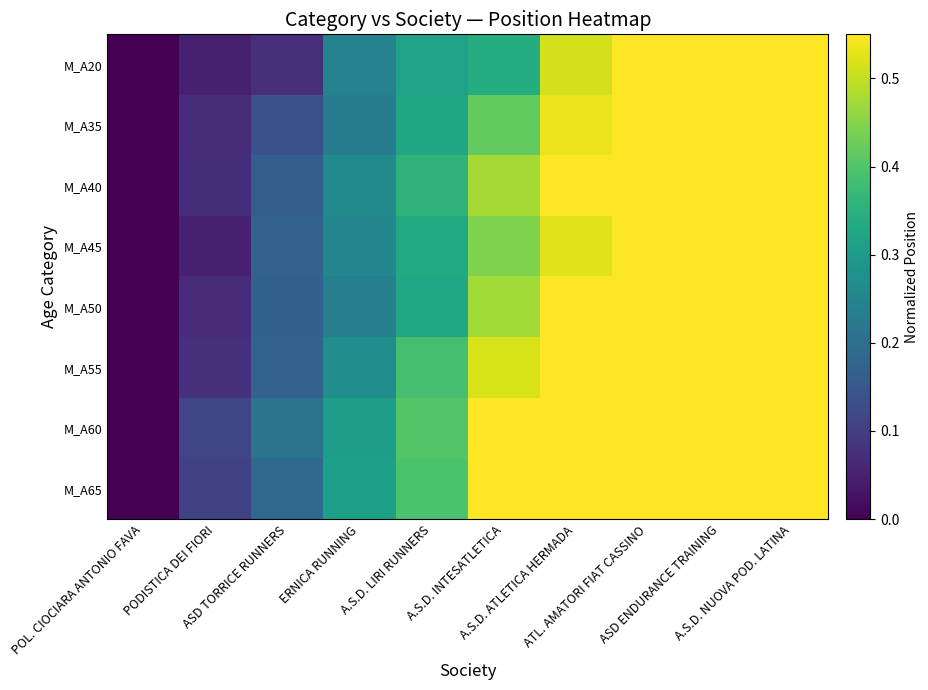

Reading left to right, list all the values displayed in this chart.

M_A20: POL. CIOCIARA ANTONIO FAVA=0.0	PODISTICA DEI FIORI=0.0	ASD TORRICE RUNNERS=0.1	ERNICA RUNNING=0.2	A.S.D. LIRI RUNNERS=0.3	A.S.D. INTESATLETICA=0.3	A.S.D. ATLETICA HERMADA=0.5	ATL. AMATORI FIAT CASSINO=0.7	ASD ENDURANCE TRAINING=0.7	A.S.D. NUOVA POD. LATINA=1.0
M_A35: POL. CIOCIARA ANTONIO FAVA=0.0	PODISTICA DEI FIORI=0.1	ASD TORRICE RUNNERS=0.1	ERNICA RUNNING=0.2	A.S.D. LIRI RUNNERS=0.3	A.S.D. INTESATLETICA=0.4	A.S.D. ATLETICA HERMADA=0.5	ATL. AMATORI FIAT CASSINO=0.7	ASD ENDURANCE TRAINING=0.8	A.S.D. NUOVA POD. LATINA=1.0
M_A40: POL. CIOCIARA ANTONIO FAVA=0.0	PODISTICA DEI FIORI=0.1	ASD TORRICE RUNNERS=0.2	ERNICA RUNNING=0.3	A.S.D. LIRI RUNNERS=0.4	A.S.D. INTESATLETICA=0.5	A.S.D. ATLETICA HERMADA=0.6	ATL. AMATORI FIAT CASSINO=0.7	ASD ENDURANCE TRAINING=0.8	A.S.D. NUOVA POD. LATINA=1.0
M_A45: POL. CIOCIARA ANTONIO FAVA=0.0	PODISTICA DEI FIORI=0.0	ASD TORRICE RUNNERS=0.2	ERNICA RUNNING=0.3	A.S.D. LIRI RUNNERS=0.3	A.S.D. INTESATLETICA=0.4	A.S.D. ATLETICA HERMADA=0.5	ATL. AMATORI FIAT CASSINO=0.7	ASD ENDURANCE TRAINING=0.8	A.S.D. NUOVA POD. LATINA=1.0
M_A50: POL. CIOCIARA ANTONIO FAVA=0.0	PODISTICA DEI FIORI=0.1	ASD TORRICE RUNNERS=0.2	ERNICA RUNNING=0.2	A.S.D. LIRI RUNNERS=0.3	A.S.D. INTESATLETICA=0.5	A.S.D. ATLETICA HERMADA=0.6	ATL. AMATORI FIAT CASSINO=0.8	ASD ENDURANCE TRAINING=0.9	A.S.D. NUOVA POD. LATINA=1.0
M_A55: POL. CIOCIARA ANTONIO FAVA=0.0	PODISTICA DEI FIORI=0.1	ASD TORRICE RUNNERS=0.2	ERNICA RUNNING=0.3	A.S.D. LIRI RUNNERS=0.4	A.S.D. INTESATLETICA=0.5	A.S.D. ATLETICA HERMADA=0.6	ATL. AMATORI FIAT CASSINO=0.8	ASD ENDURANCE TRAINING=0.9	A.S.D. NUOVA POD. LATINA=1.0
M_A60: POL. CIOCIARA ANTONIO FAVA=0.0	PODISTICA DEI FIORI=0.1	ASD TORRICE RUNNERS=0.2	ERNICA RUNNING=0.3	A.S.D. LIRI RUNNERS=0.4	A.S.D. INTESATLETICA=0.6	A.S.D. ATLETICA HERMADA=0.7	ATL. AMATORI FIAT CASSINO=0.8	ASD ENDURANCE TRAINING=0.9	A.S.D. NUOVA POD. LATINA=1.0
M_A65: POL. CIOCIARA ANTONIO FAVA=0.0	PODISTICA DEI FIORI=0.1	ASD TORRICE RUNNERS=0.2	ERNICA RUNNING=0.3	A.S.D. LIRI RUNNERS=0.4	A.S.D. INTESATLETICA=0.5	A.S.D. ATLETICA HERMADA=0.7	ATL. AMATORI FIAT CASSINO=0.8	ASD ENDURANCE TRAINING=0.9	A.S.D. NUOVA POD. LATINA=1.0